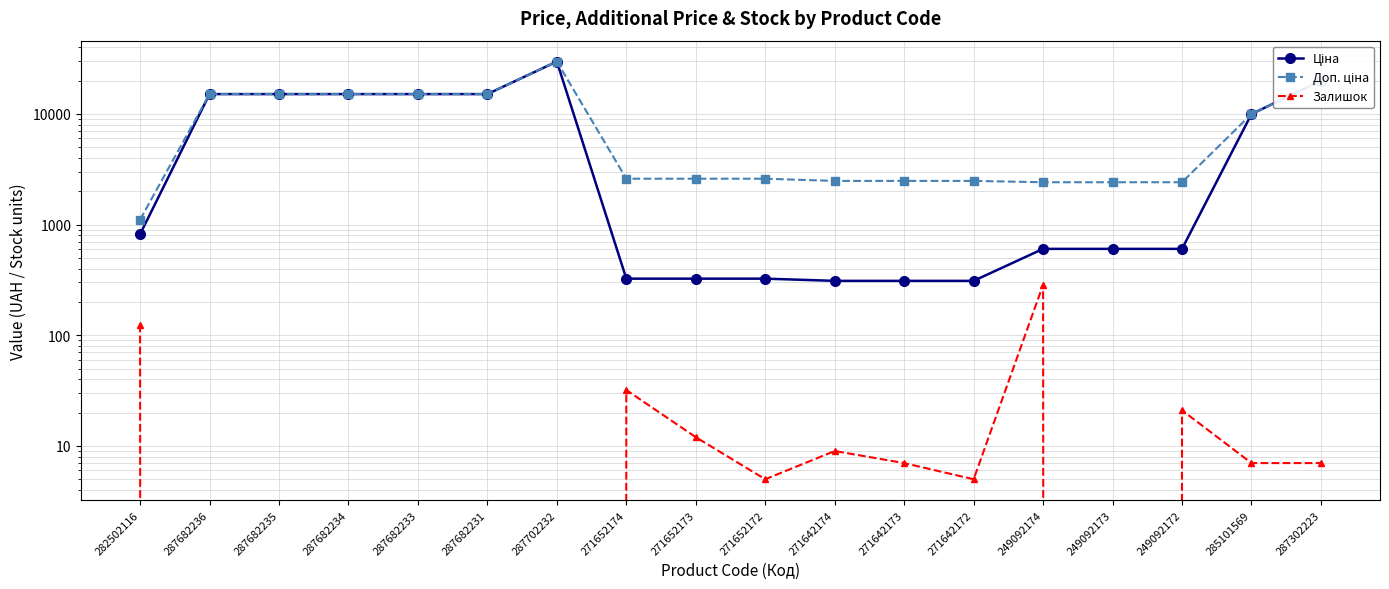

True or false: Ціна has more than 2 points higher than both neighbors.

False